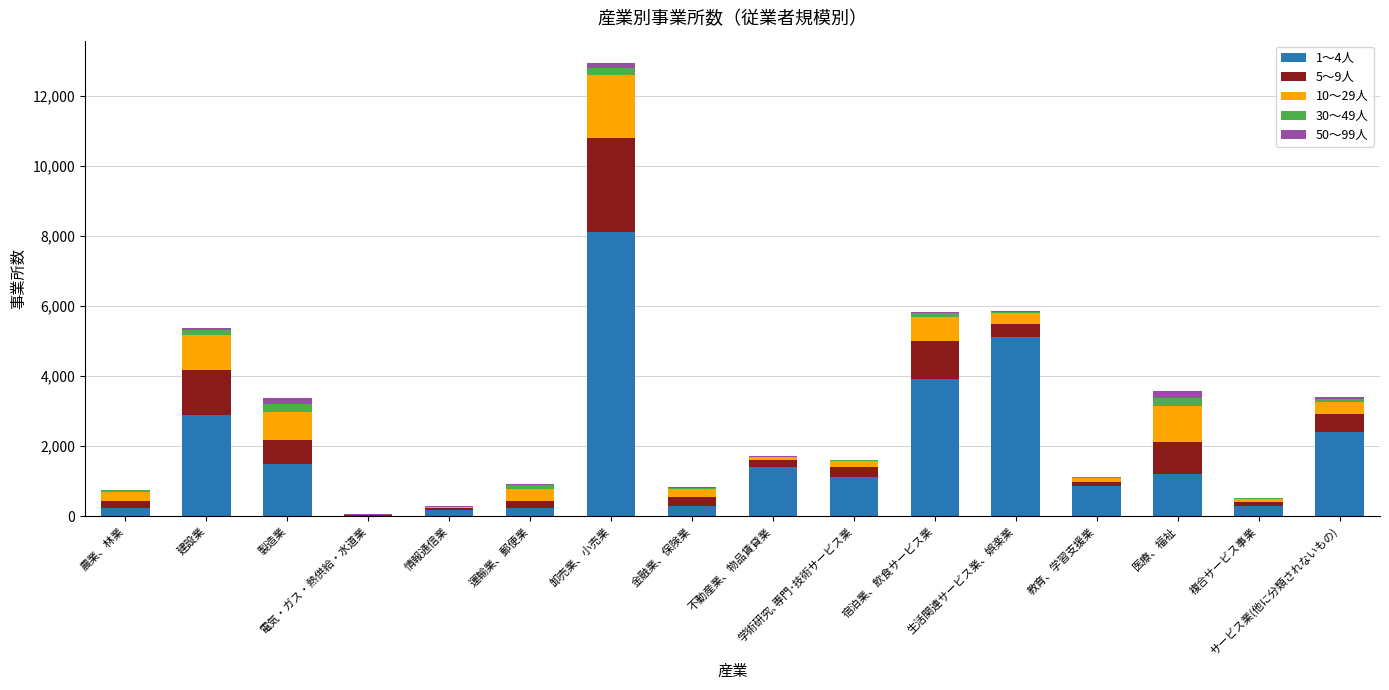

What is the sum of the 30～49人 values at 医療、福祉 and 学術研究､専門･技術サービス業?

246